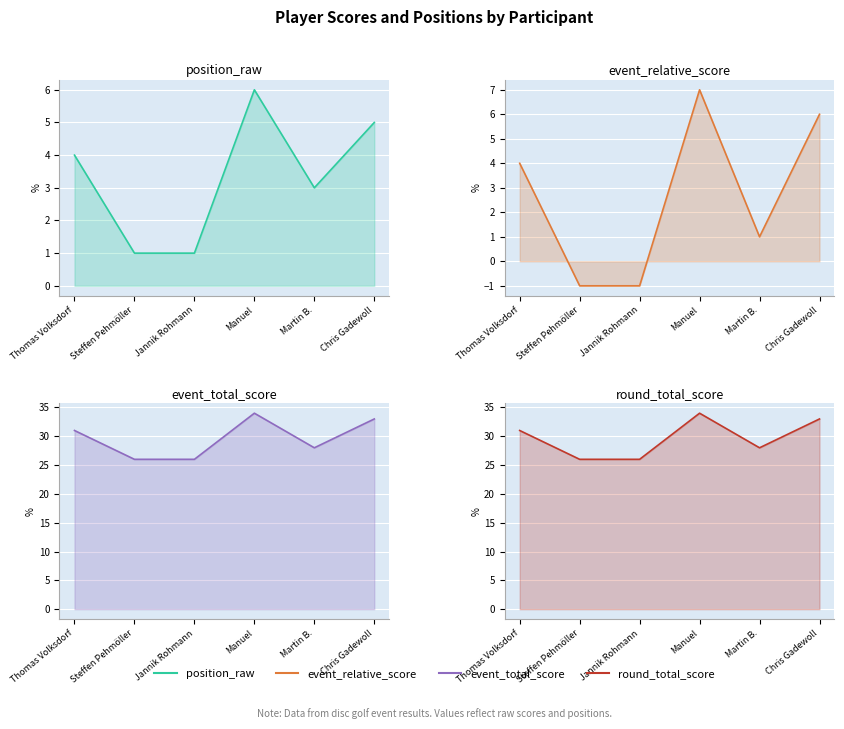

Which series has the largest total across all categories?

event_total_score